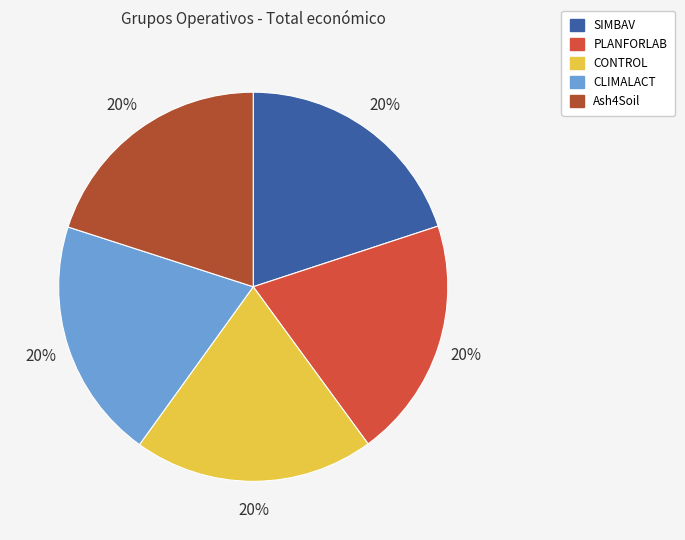

To the nearest percent, what is the combined percentage of Ash4Soil and PLANFORLAB?

40%